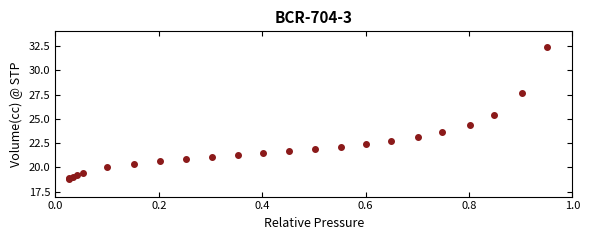

What Y value in the scatter plot is closest to 25?

25.4